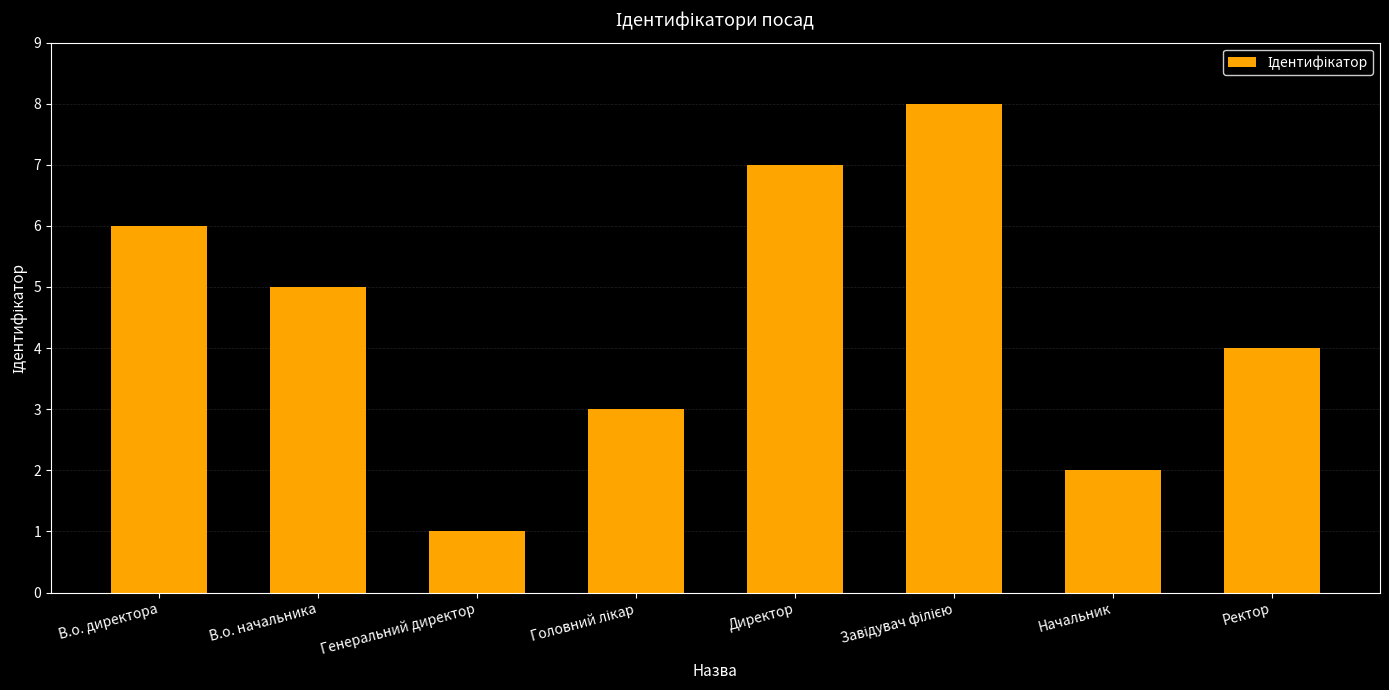

What is the label of the 2nd bar from the left?

В.о. начальника